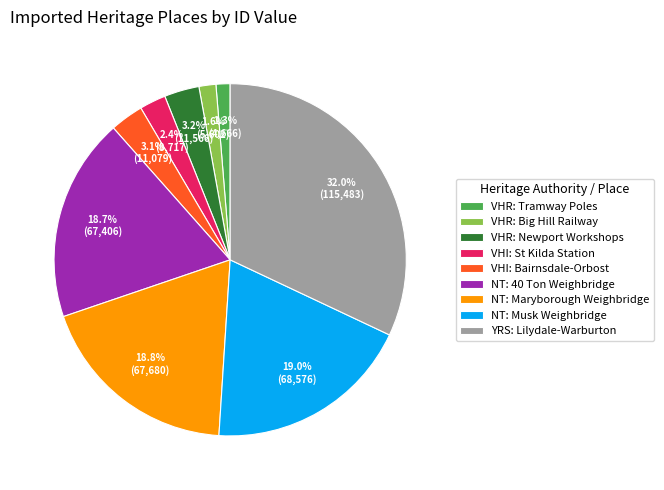

What is the largest slice in the pie chart?

YRS: Lilydale-Warburton